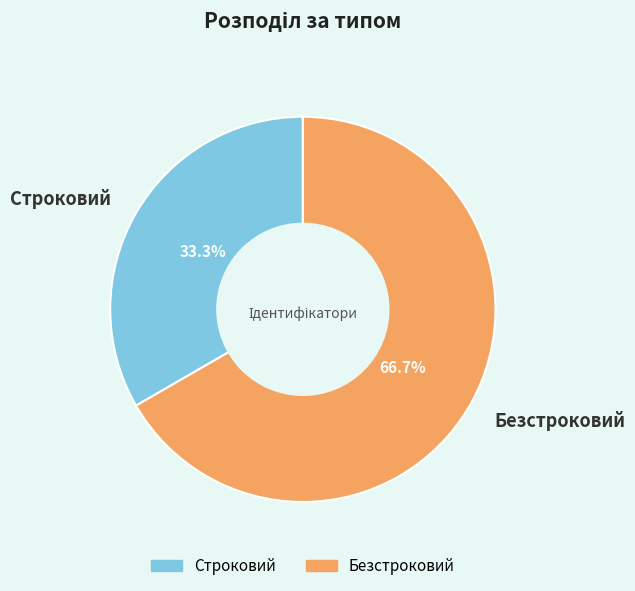

To the nearest percent, what portion does Строковий represent?

33%